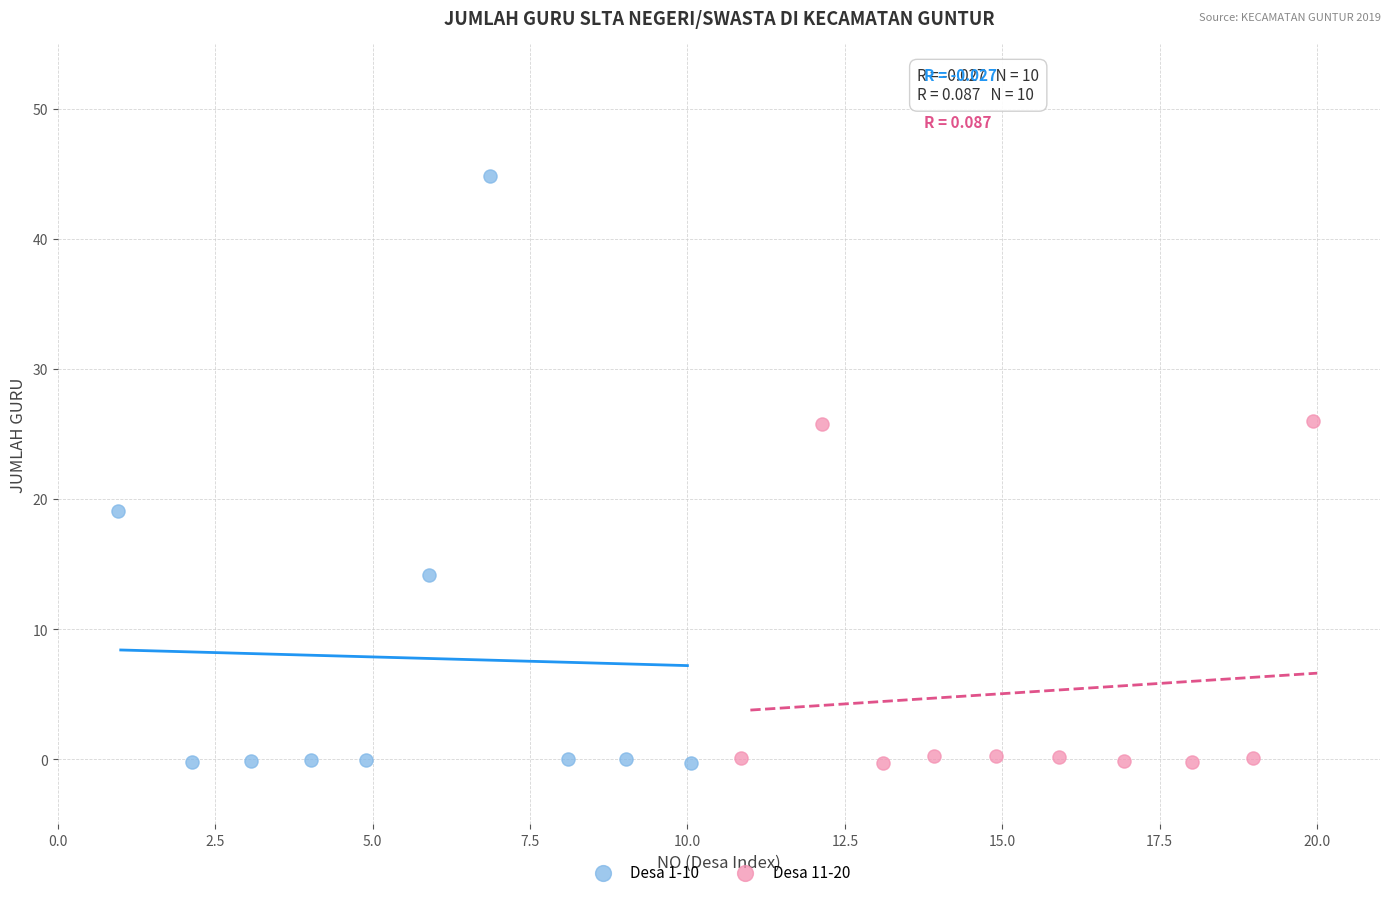

Which series has the widest spread of Y values?

Desa 1-10